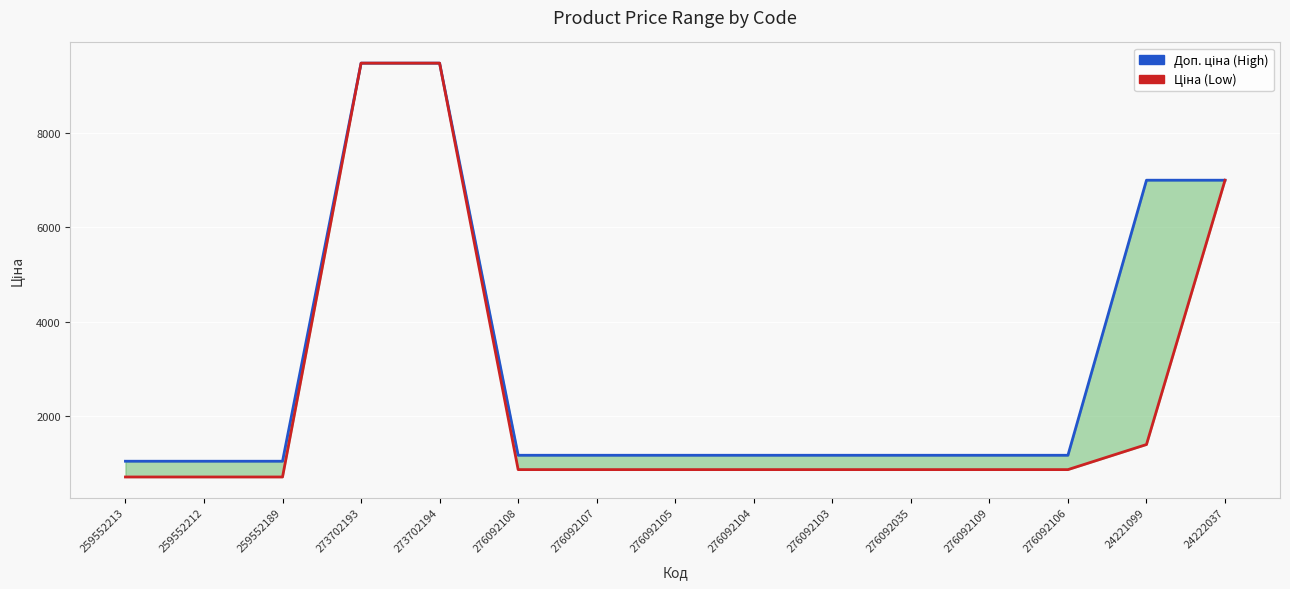

What are all the series names shown in the legend?

Доп. ціна (High), Ціна (Low)